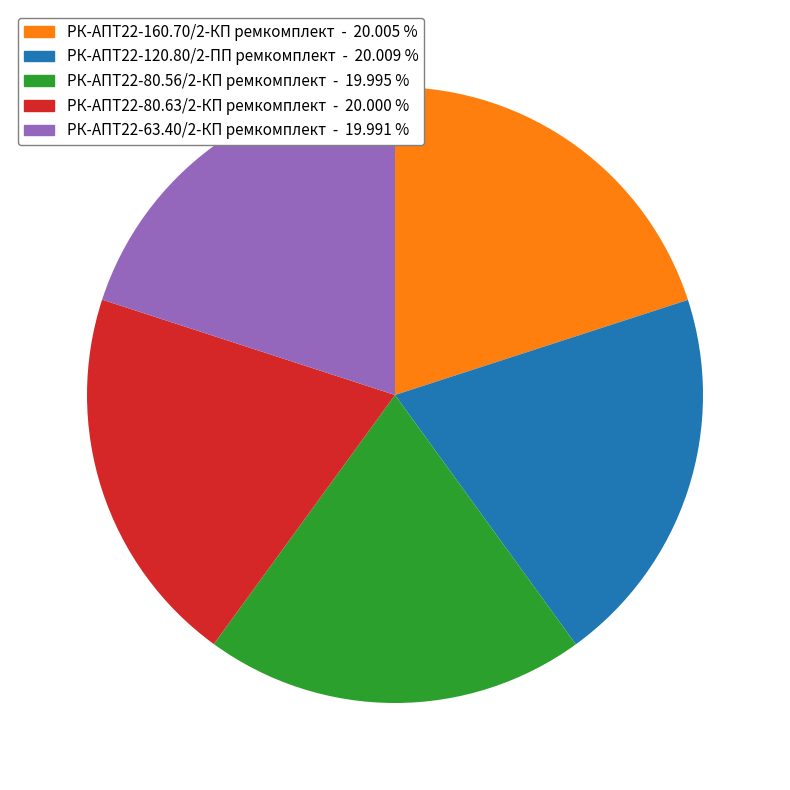

The РК-АПТ22-80.56/2-КП ремкомплект slice represents 13% of the pie. True or false?

False